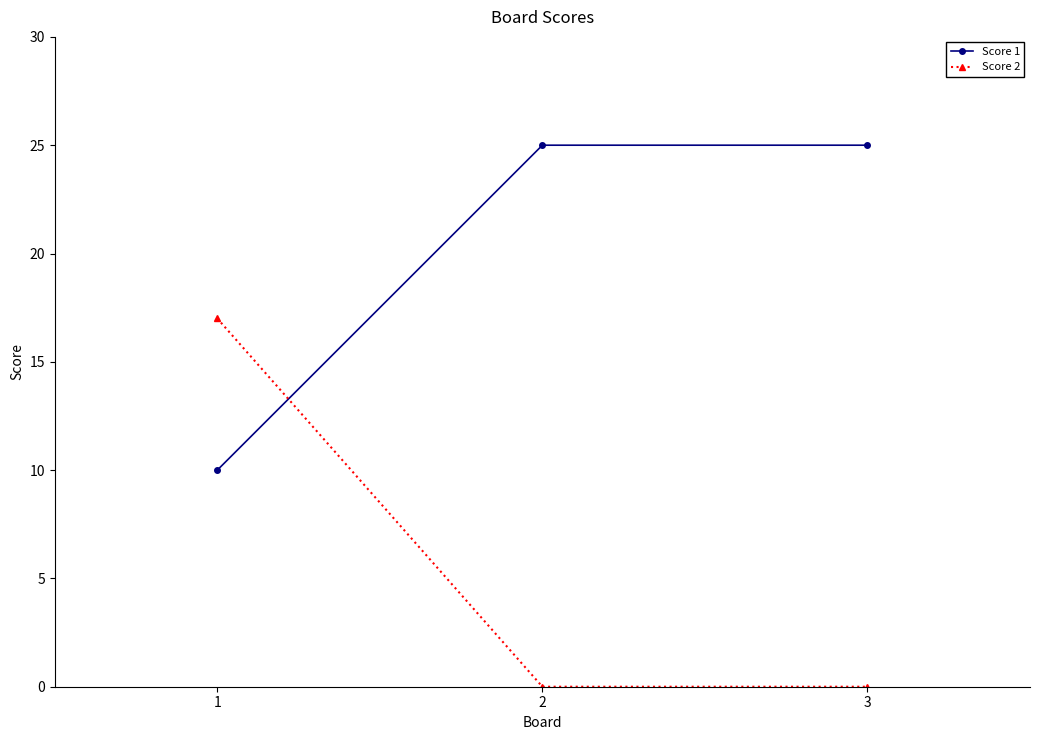

Count the number of data series in this chart.

2